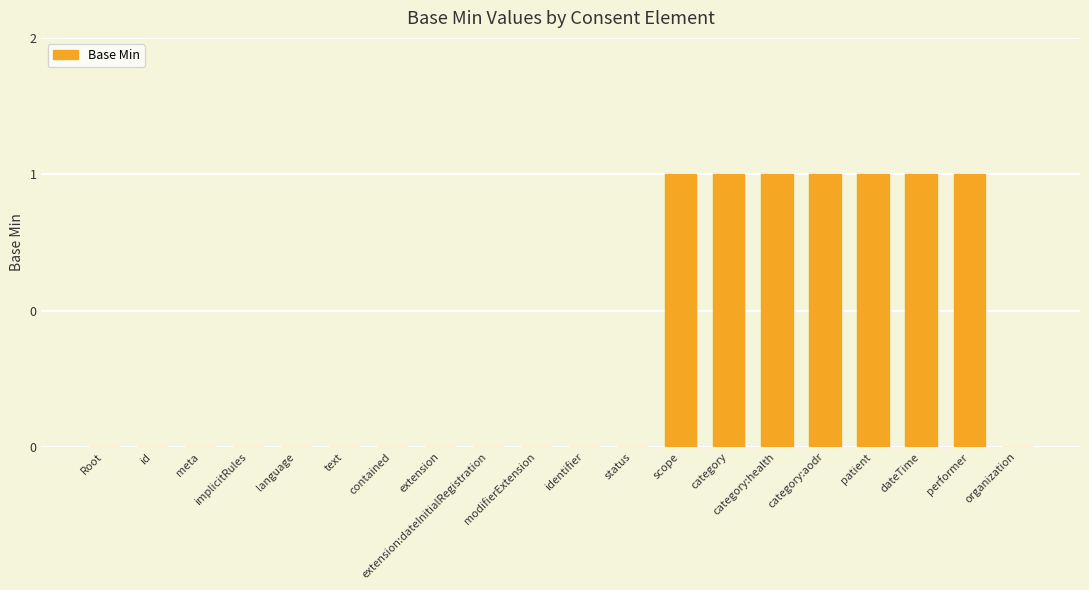

Between implicitRules and modifierExtension, which is larger?

implicitRules